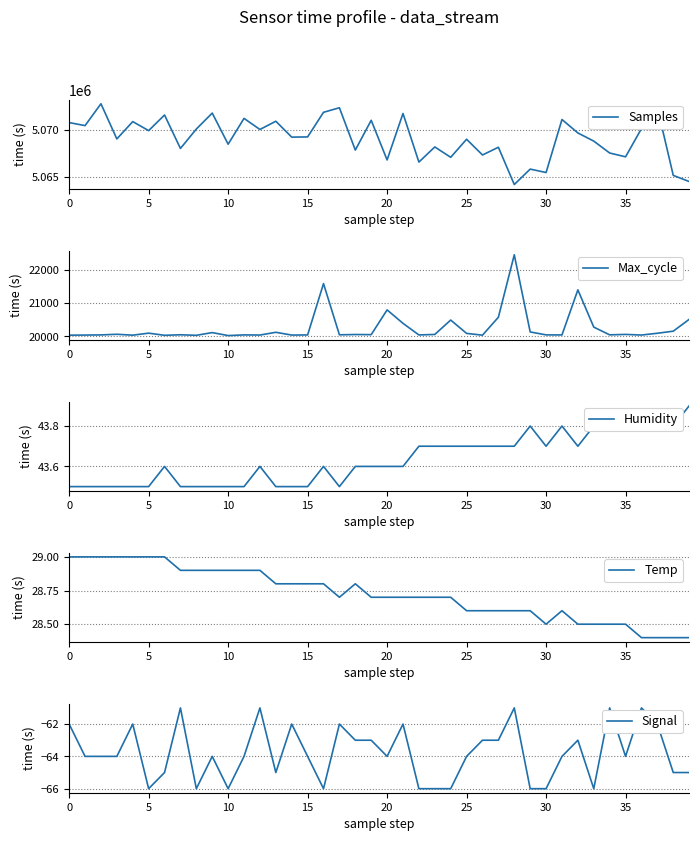

What is the sum of the Max_cycle values at 20 and 9?

40908.0